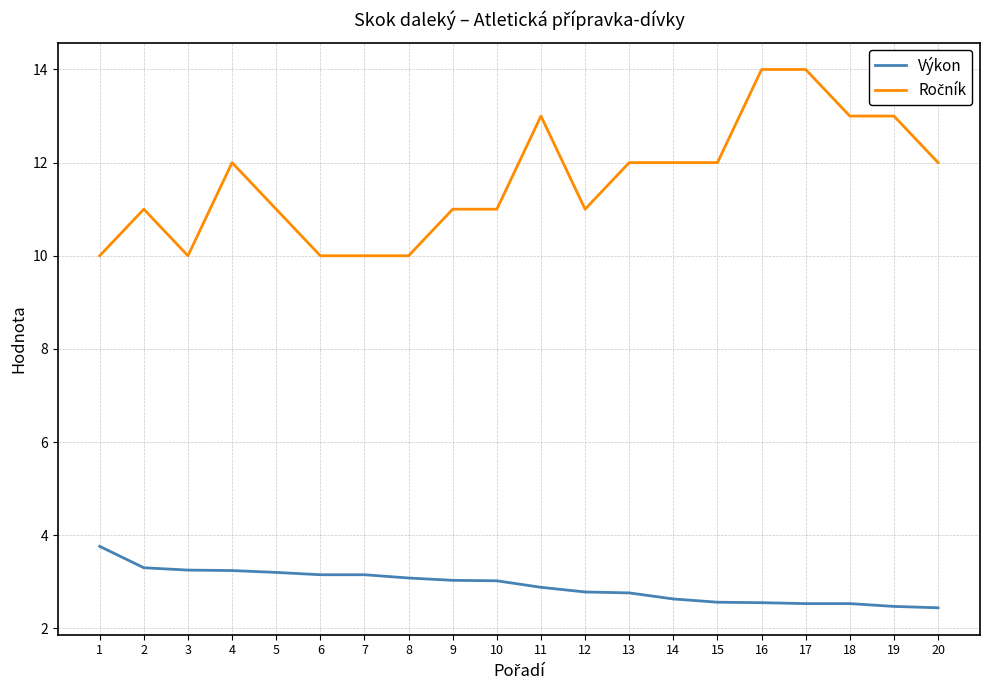

What is the difference between the highest and lowest values at 19?

10.5